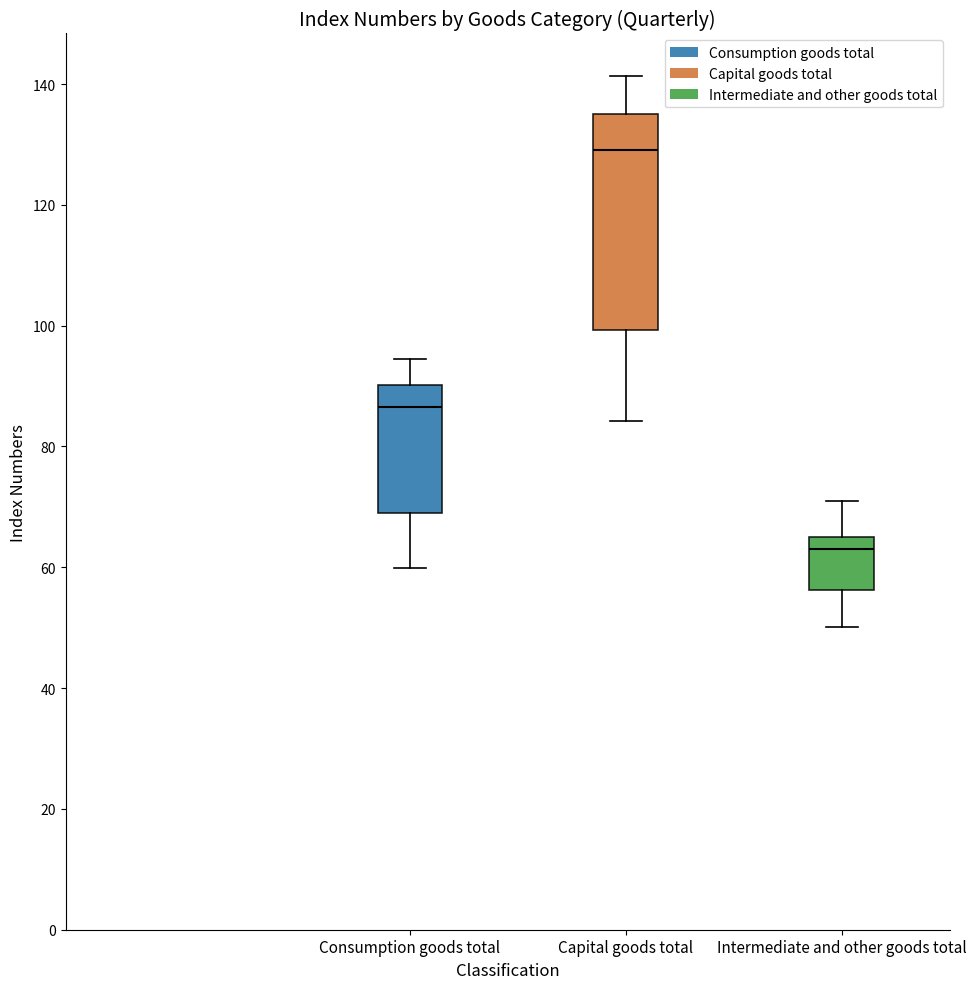

Where does the upper whisker of the box for Intermediate and other goods total end on the y-axis? The values are not printed on the chart, so give them approximately, as read against the axis.

72